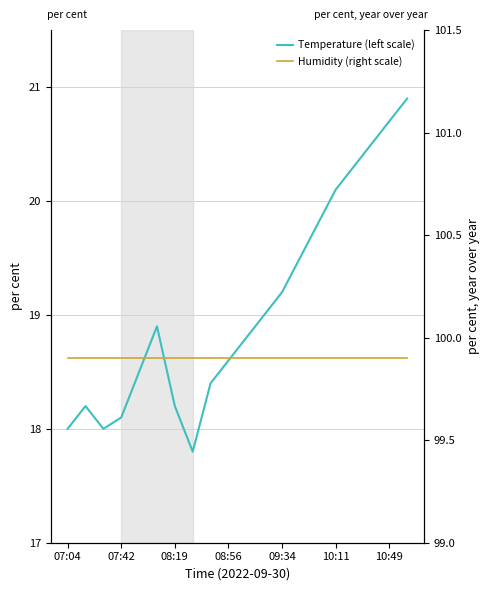

True or false: Temperature (left scale) has more than 1 interior local peaks.

True